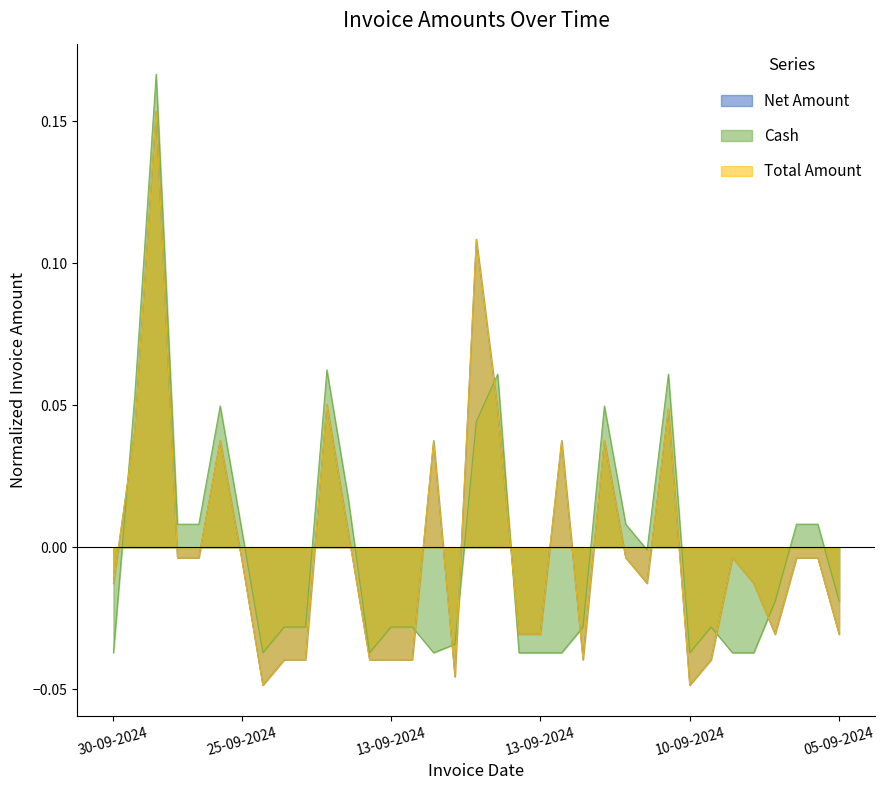

Is it true that Net Amount equals -0.0 at 11-09-2024?

True